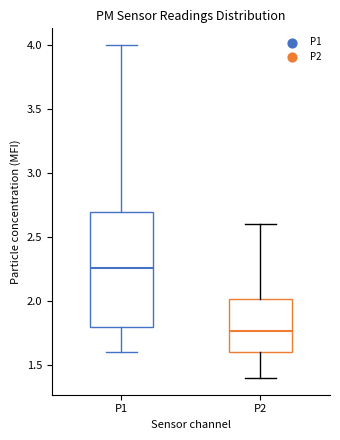

Reading left to right, read every box against the y-axis: the position of its median line, the range the box covers, and the ends of its whiskers. The values are not printed on the chart, so give them approximately, as read against the axis.

P1: median 2.25, box 1.80 to 2.70, whiskers 1.60 to 4.00
P2: median 1.75, box 1.60 to 2.00, whiskers 1.40 to 2.60